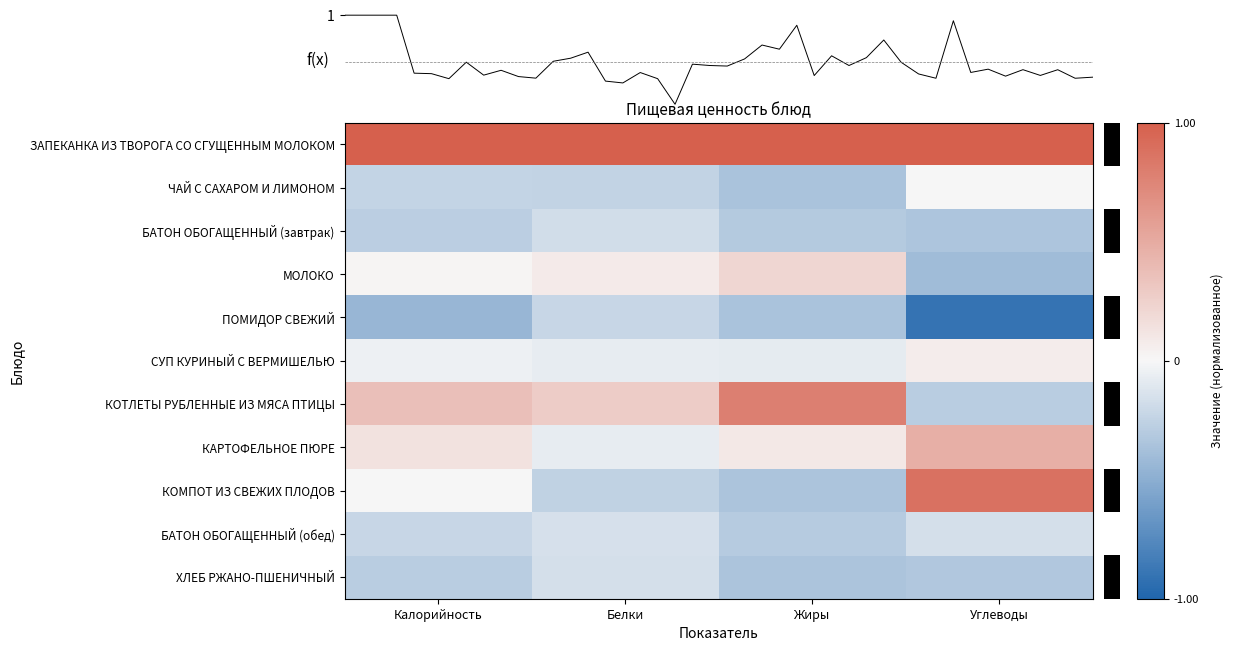

True or false: МОЛОКО has a value of 0.1 at Жиры.

False